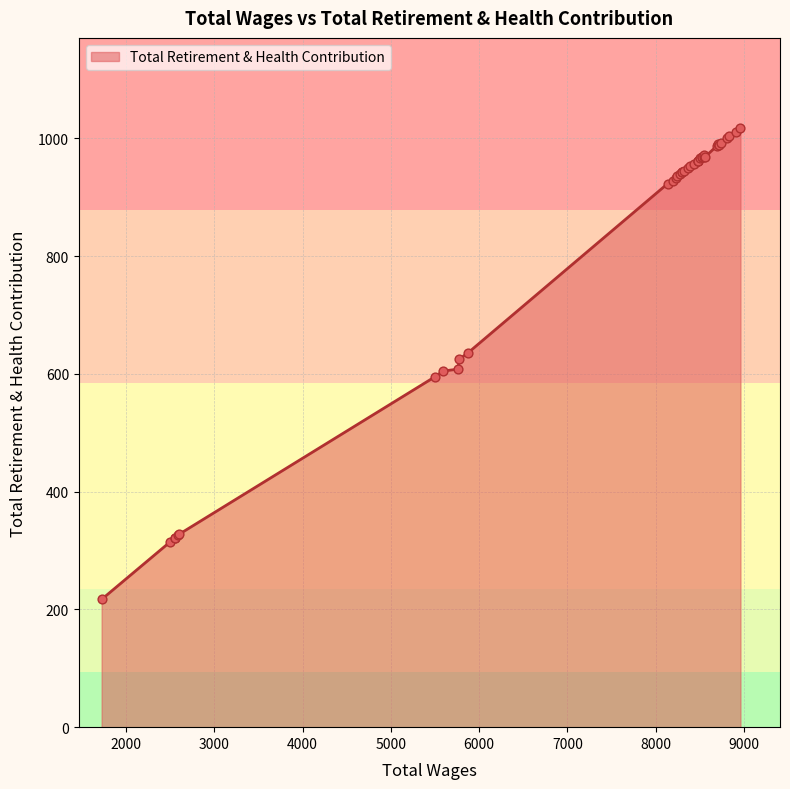

What is the ratio of the value at 8241.0 to the value at 8301.0?

1.0